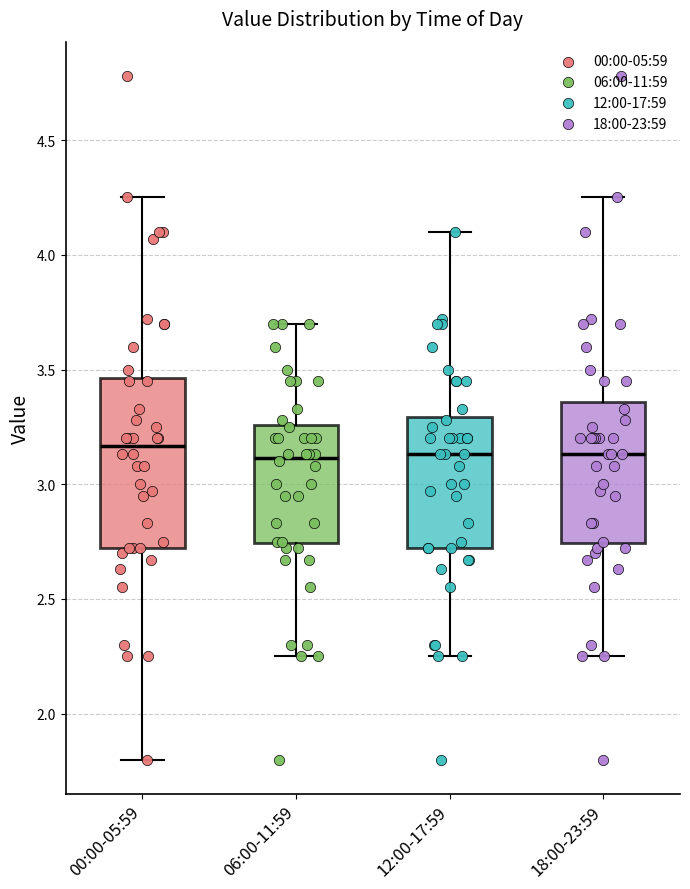

Reading left to right, read every box against the y-axis: the position of its median line, the range the box covers, and the ends of its whiskers. The values are not printed on the chart, so give them approximately, as read against the axis.

00:00-05:59: median 3.15, box 2.70 to 3.45, whiskers 1.80 to 4.25
06:00-11:59: median 3.10, box 2.75 to 3.25, whiskers 2.25 to 3.70
12:00-17:59: median 3.15, box 2.70 to 3.30, whiskers 2.25 to 4.10
18:00-23:59: median 3.15, box 2.75 to 3.35, whiskers 2.25 to 4.25